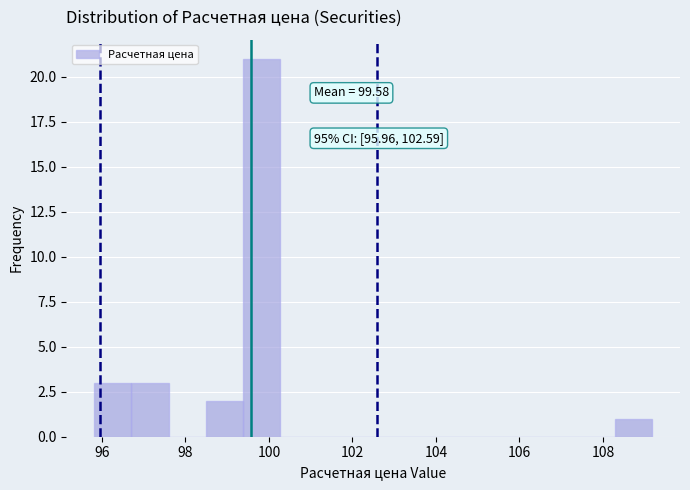

Which range on the x-axis has the tallest bar?

99.4 to 100.2